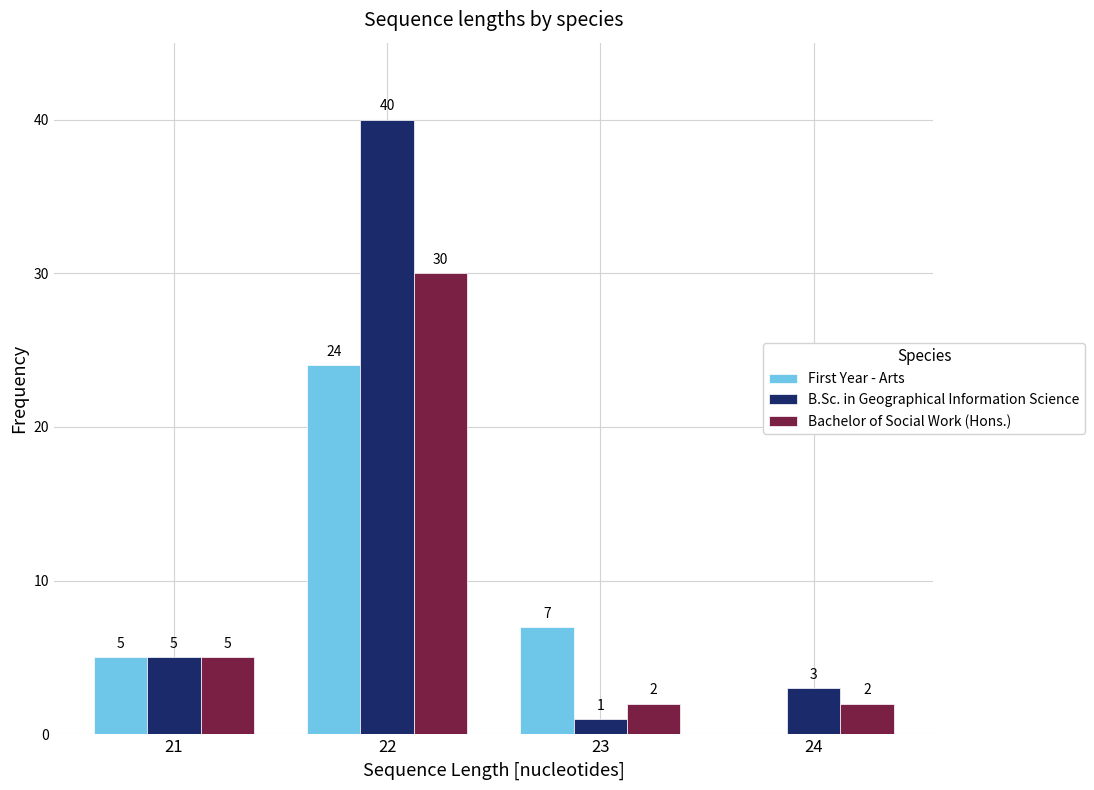

Reading left to right, transcribe all the data shown in this chart.

First Year - Arts: 21=5	22=24	23=7	24=0
B.Sc. in Geographical Information Science: 21=5	22=40	23=1	24=3
Bachelor of Social Work (Hons.): 21=5	22=30	23=2	24=2